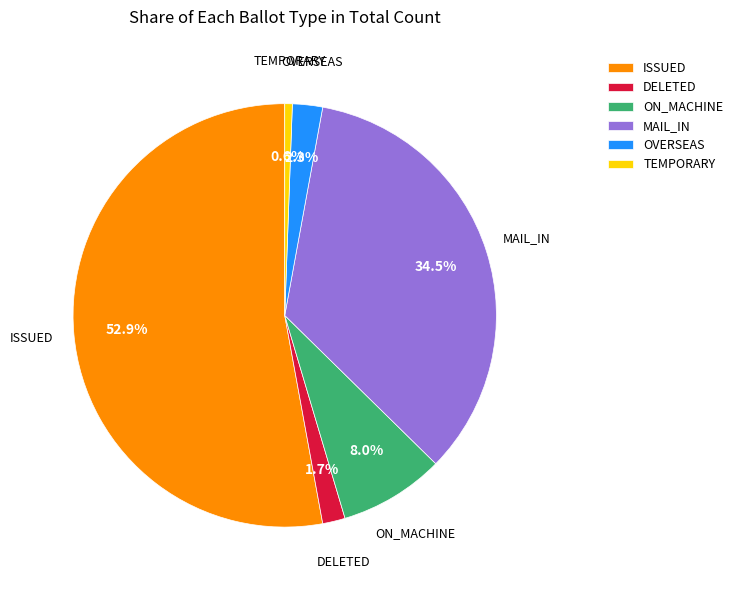

Which slice is the smallest?

TEMPORARY